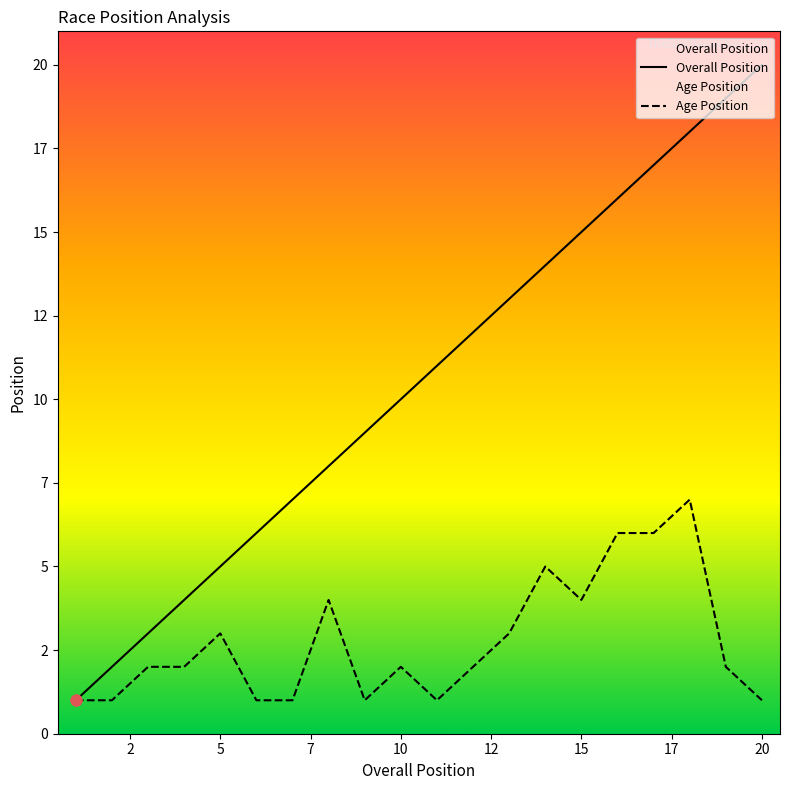

Is the value of Overall Position at 10 greater than the value of Age Position at 15?

Yes